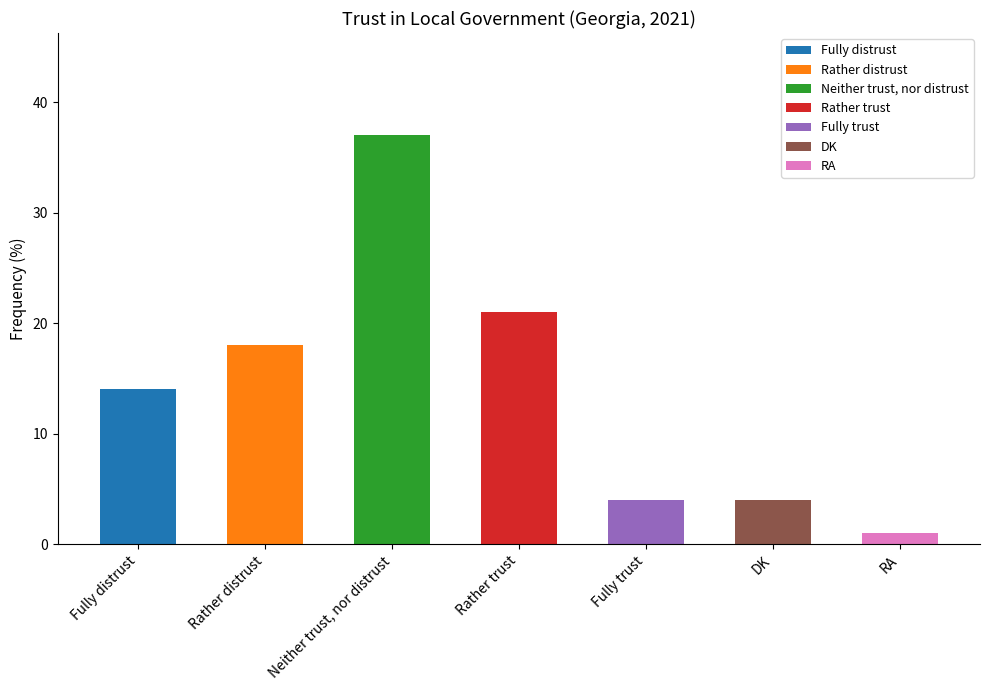

True or false: the data shows 1 at RA.

True